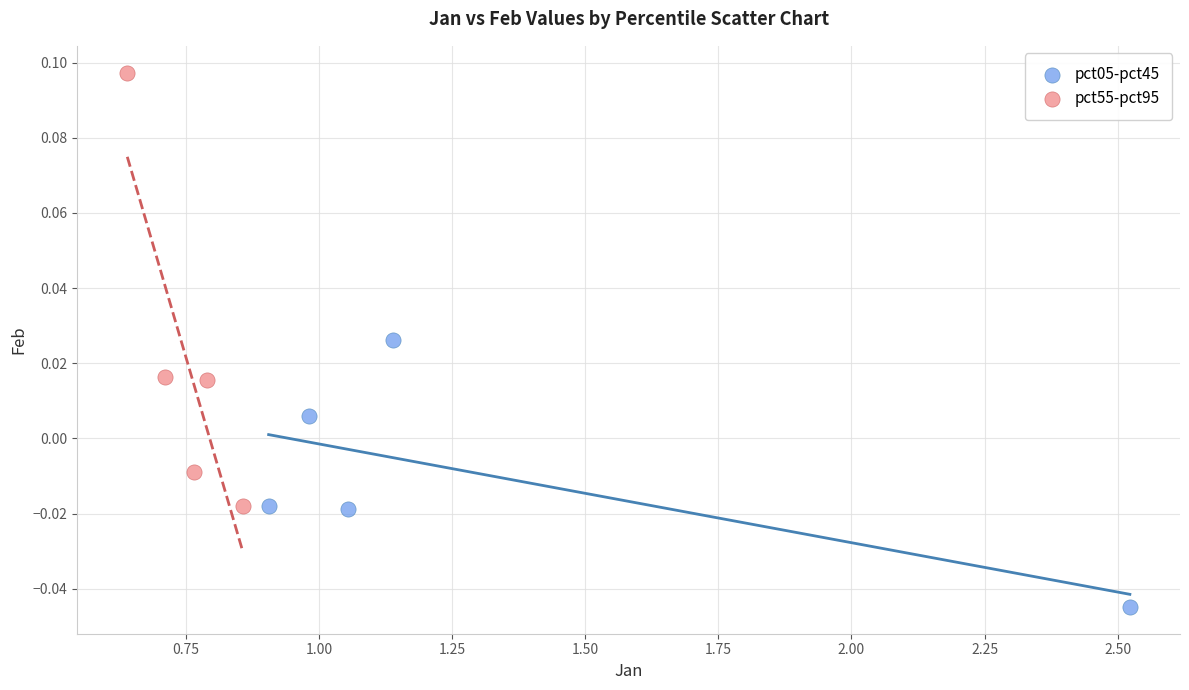

What are all the series names shown in the legend?

pct05-pct45, pct55-pct95